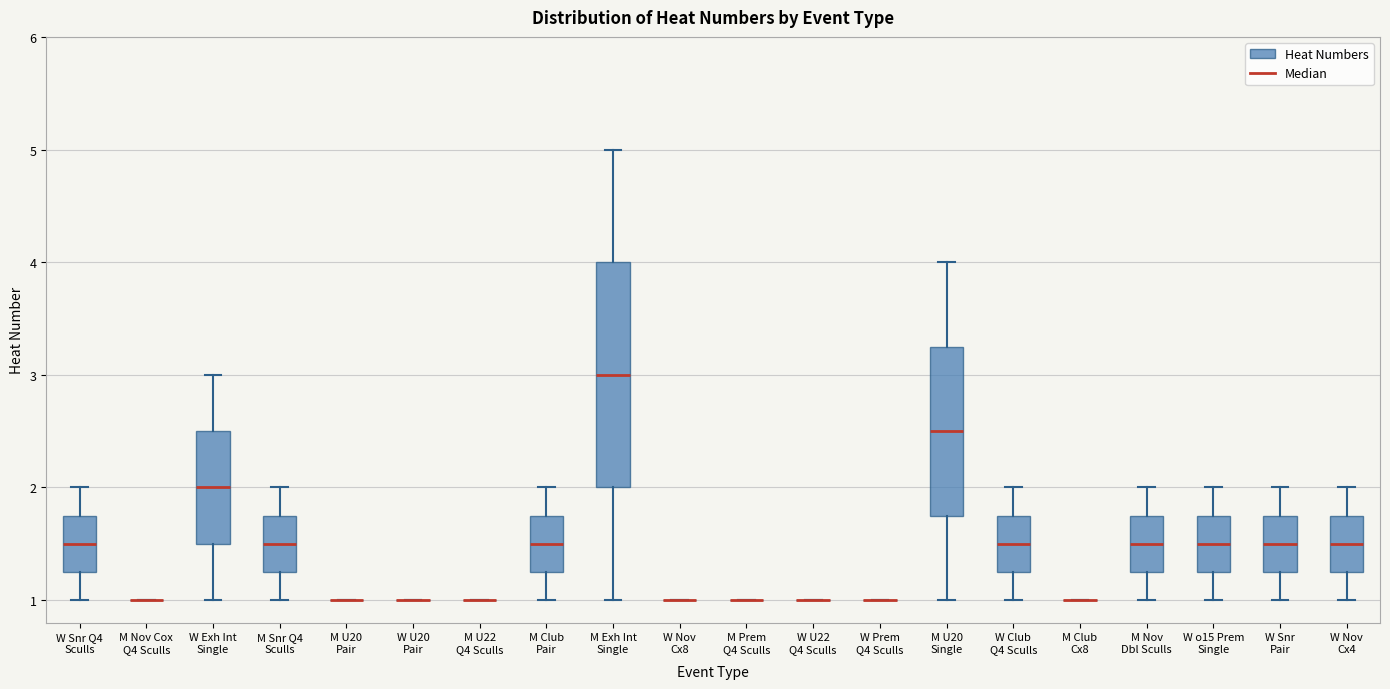

Reading left to right, transcribe this box plot: for each box, give where its median line is, the range the box spans, and where its two whiskers end, as read against the y-axis. The values are not printed on the chart, so give them approximately, as read against the axis.

W Snr Q4 Sculls: median 1.5, box 1.3 to 1.8, whiskers 1.0 to 2.0
M Nov Cox Q4 Sculls: box collapsed to a line at 1.0, whiskers 1.0 to 1.0
W Exh Int Single: median 2.0, box 1.5 to 2.5, whiskers 1.0 to 3.0
M Snr Q4 Sculls: median 1.5, box 1.3 to 1.8, whiskers 1.0 to 2.0
M U20 Pair: box collapsed to a line at 1.0, whiskers 1.0 to 1.0
W U20 Pair: box collapsed to a line at 1.0, whiskers 1.0 to 1.0
M U22 Q4 Sculls: box collapsed to a line at 1.0, whiskers 1.0 to 1.0
M Club Pair: median 1.5, box 1.3 to 1.8, whiskers 1.0 to 2.0
M Exh Int Single: median 3.0, box 2.0 to 4.0, whiskers 1.0 to 5.0
W Nov Cx8: box collapsed to a line at 1.0, whiskers 1.0 to 1.0
M Prem Q4 Sculls: box collapsed to a line at 1.0, whiskers 1.0 to 1.0
W U22 Q4 Sculls: box collapsed to a line at 1.0, whiskers 1.0 to 1.0
W Prem Q4 Sculls: box collapsed to a line at 1.0, whiskers 1.0 to 1.0
M U20 Single: median 2.5, box 1.8 to 3.3, whiskers 1.0 to 4.0
W Club Q4 Sculls: median 1.5, box 1.3 to 1.8, whiskers 1.0 to 2.0
M Club Cx8: box collapsed to a line at 1.0, whiskers 1.0 to 1.0
M Nov Dbl Sculls: median 1.5, box 1.3 to 1.8, whiskers 1.0 to 2.0
W o15 Prem Single: median 1.5, box 1.3 to 1.8, whiskers 1.0 to 2.0
W Snr Pair: median 1.5, box 1.3 to 1.8, whiskers 1.0 to 2.0
W Nov Cx4: median 1.5, box 1.3 to 1.8, whiskers 1.0 to 2.0